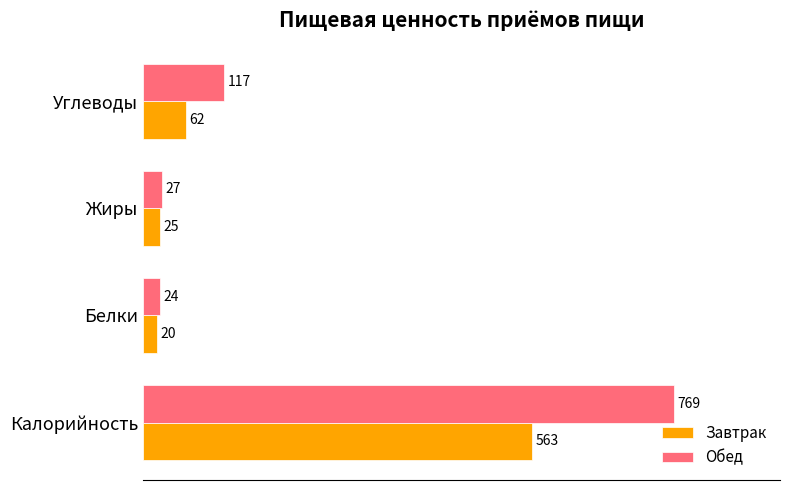

At which category is the sum across all series the highest?

Калорийность